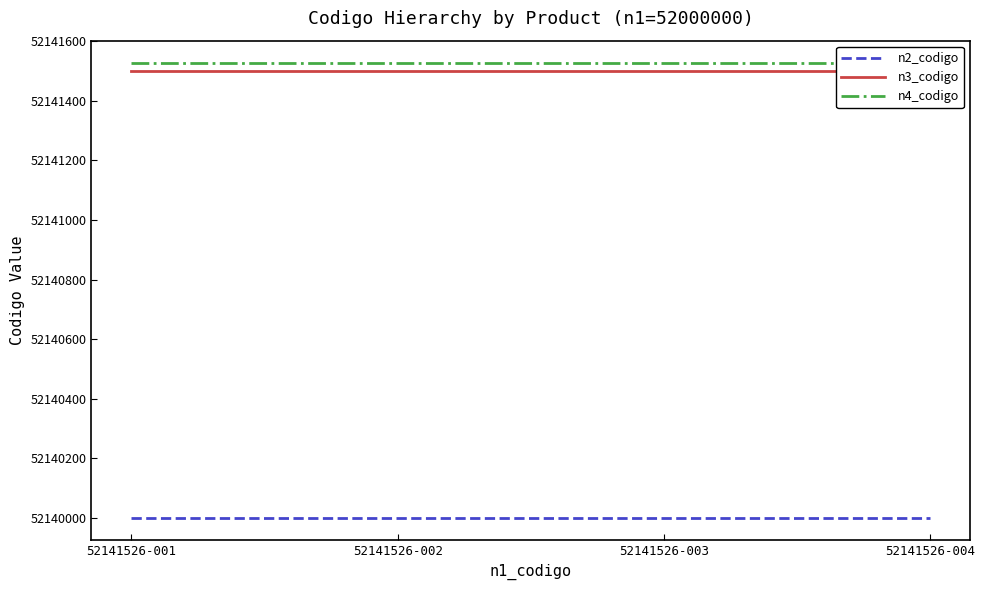

What value does the n3_codigo series have at 52141526-002?

52141500